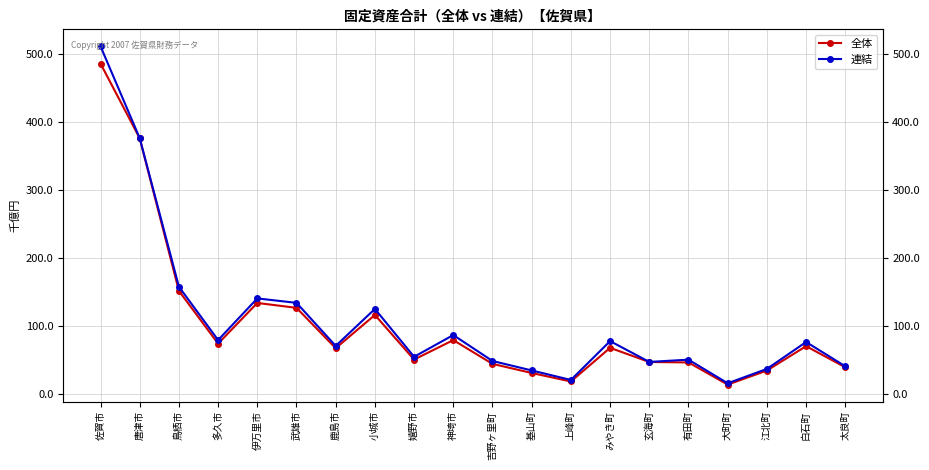

What is the total value across all series at 鳥栖市?

310592